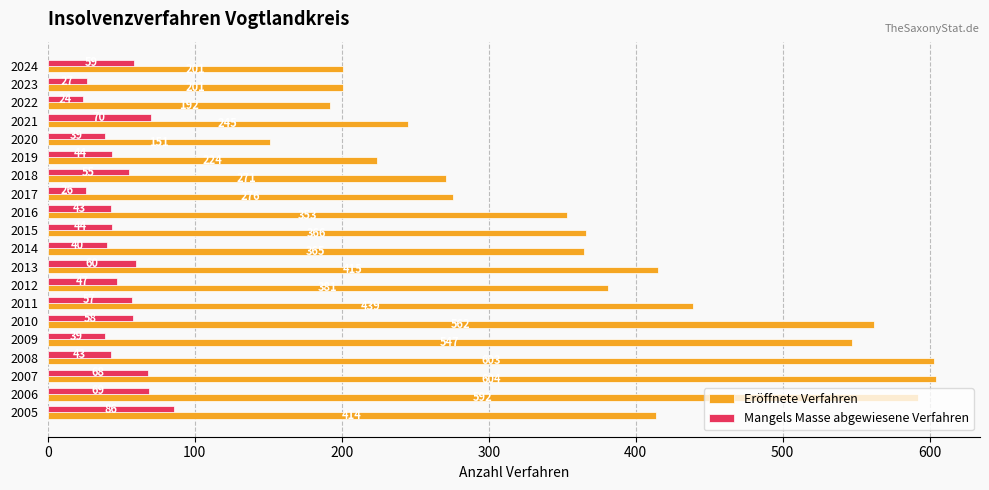

Which category has the highest value across all series?

2007